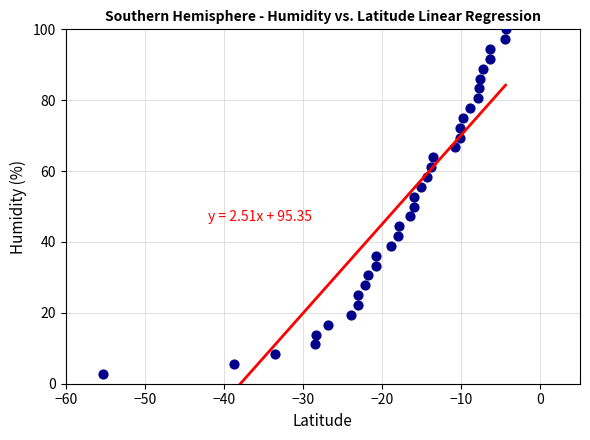

What is the range of Y values (max minus min)?

97.2